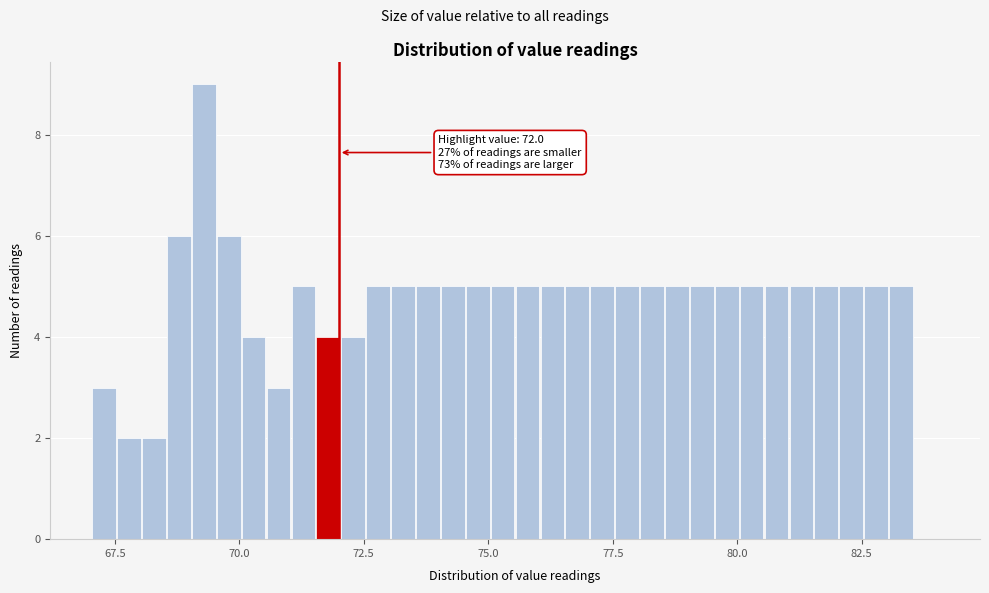

Read against the x-axis, roughly where is the centre of the tallest bar?

69.5